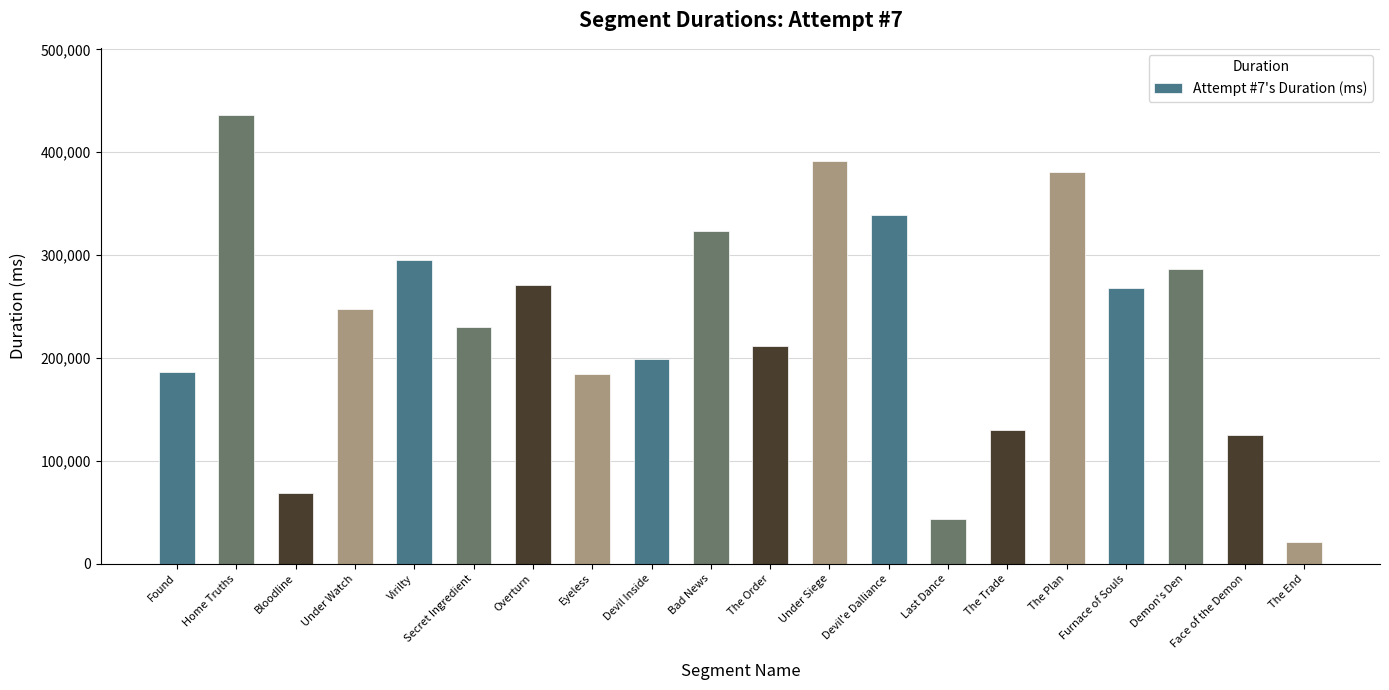

At which label does the data first exceed 247864?

Home Truths